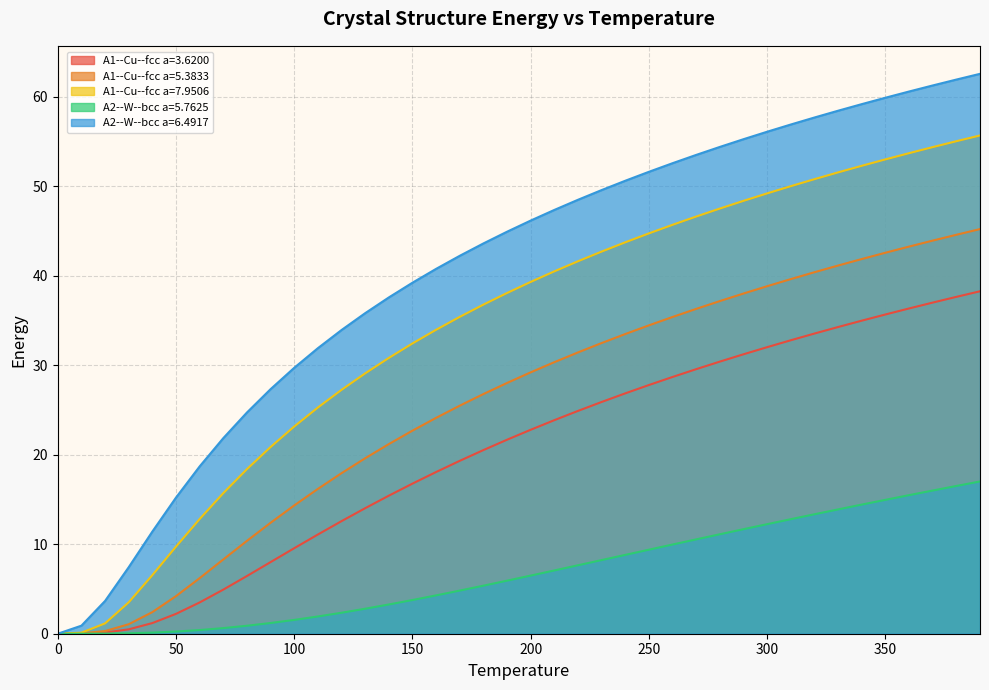

Rank the series at 390 from lowest to highest value.

A2--W--bcc a=5.7625, A1--Cu--fcc a=3.6200, A1--Cu--fcc a=5.3833, A1--Cu--fcc a=7.9506, A2--W--bcc a=6.4917